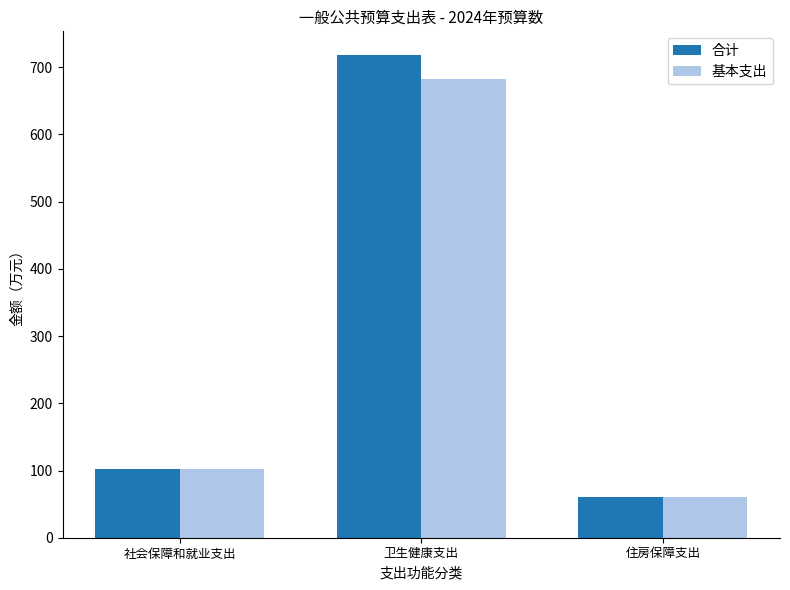

Which series has the largest range (max minus min)?

合计